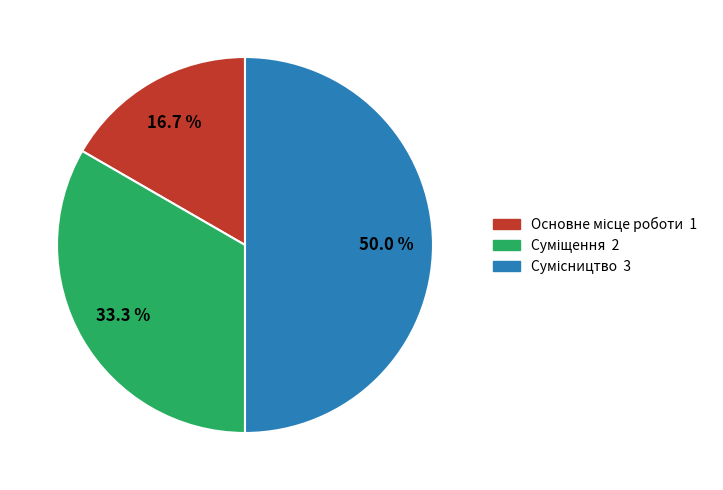

Count the number of slices in the pie.

3